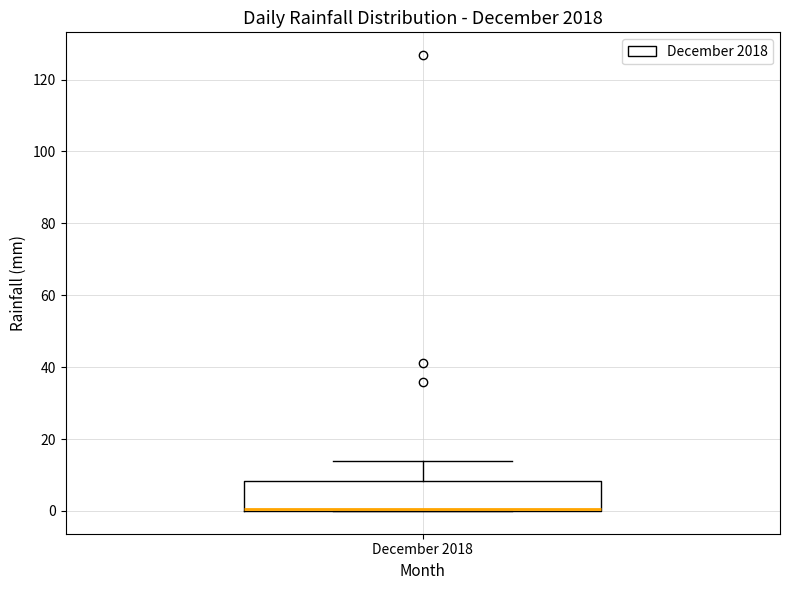

Transcribe this box plot: give where the median line is, the range the box spans, and where the two whiskers end, as read against the y-axis. The values are not printed on the chart, so give them approximately, as read against the axis.

median 0, box 0 to 8, whiskers 0 to 14